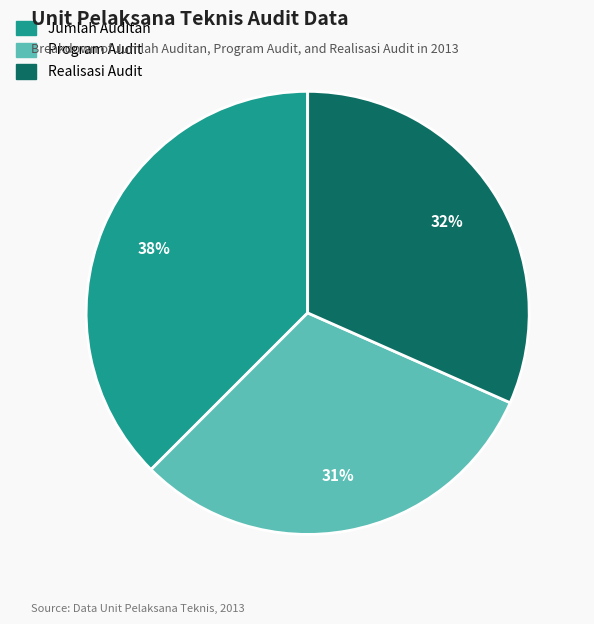

How many segments does this pie chart have?

3